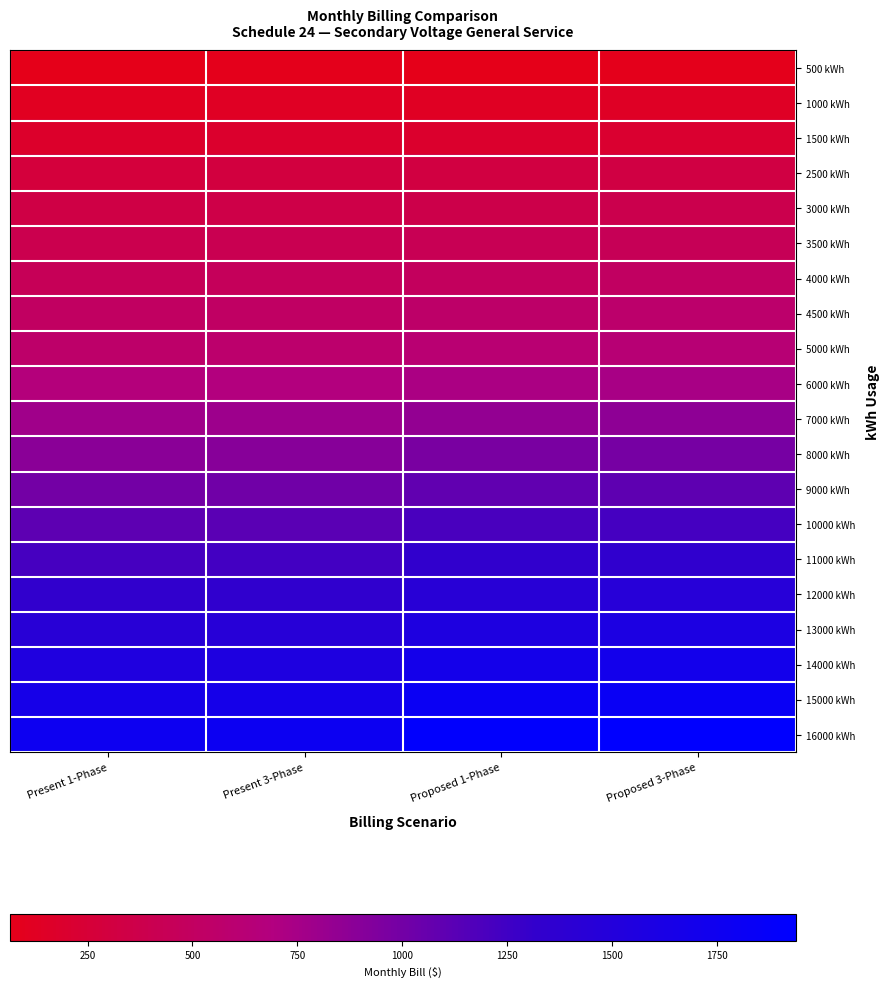

What is the greatest value displayed?

1938